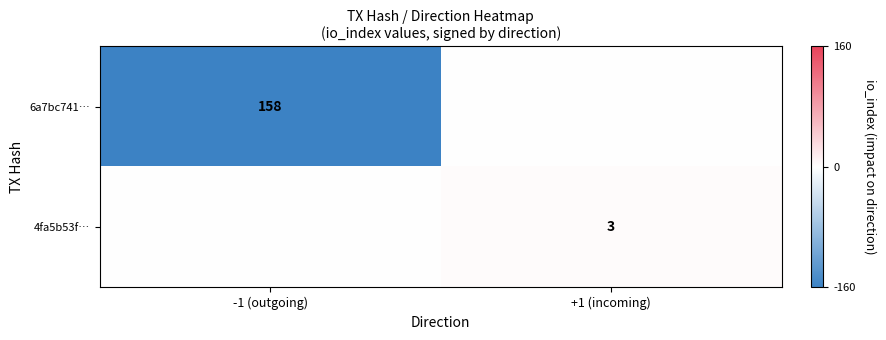

Is the value of 6a7bc741… at -1 (outgoing) greater than the value of 4fa5b53f… at +1 (incoming)?

Yes